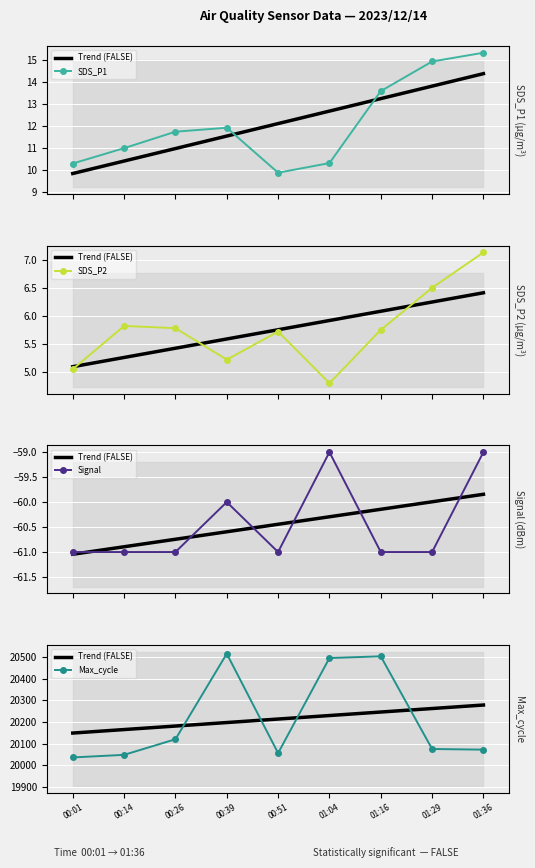

At which category is the sum across all series the highest?

01:16